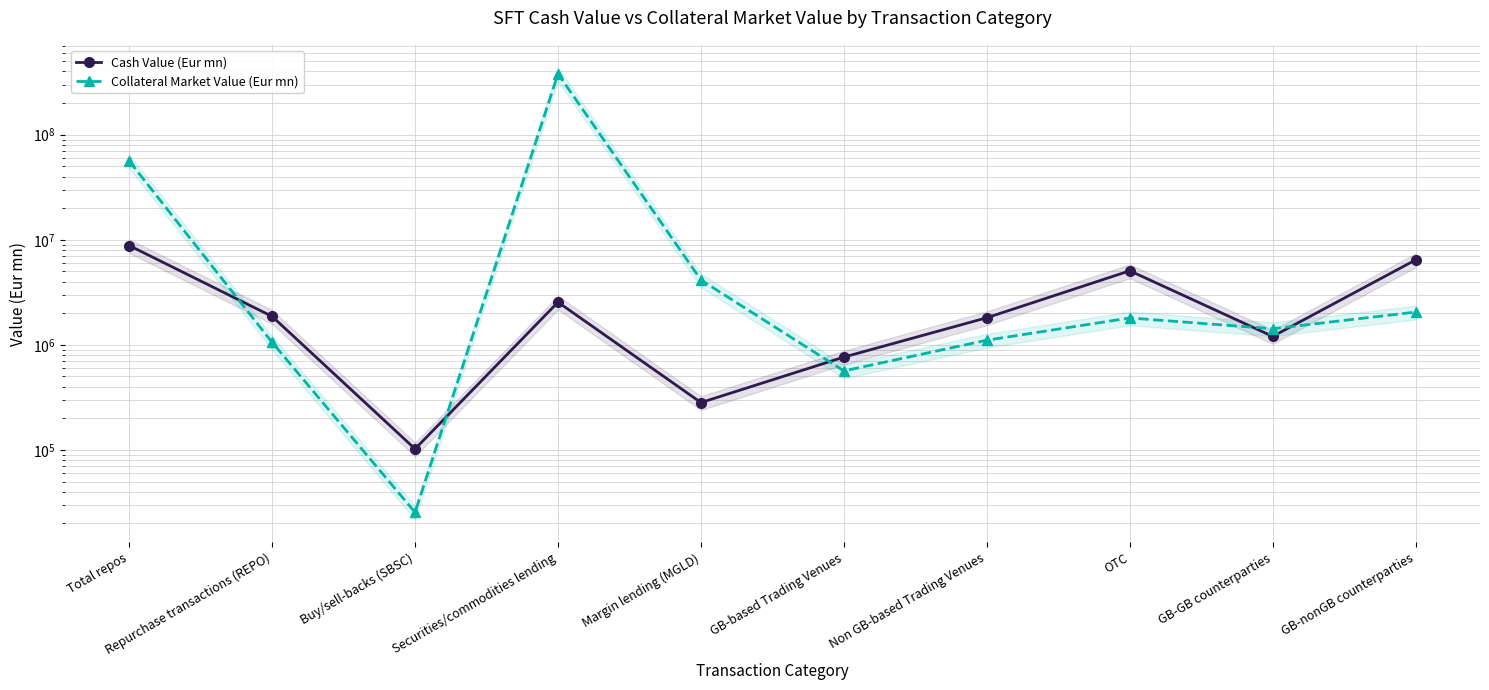

What is the value of the Cash Value (Eur mn) point at the 5th from the left?

282168.0